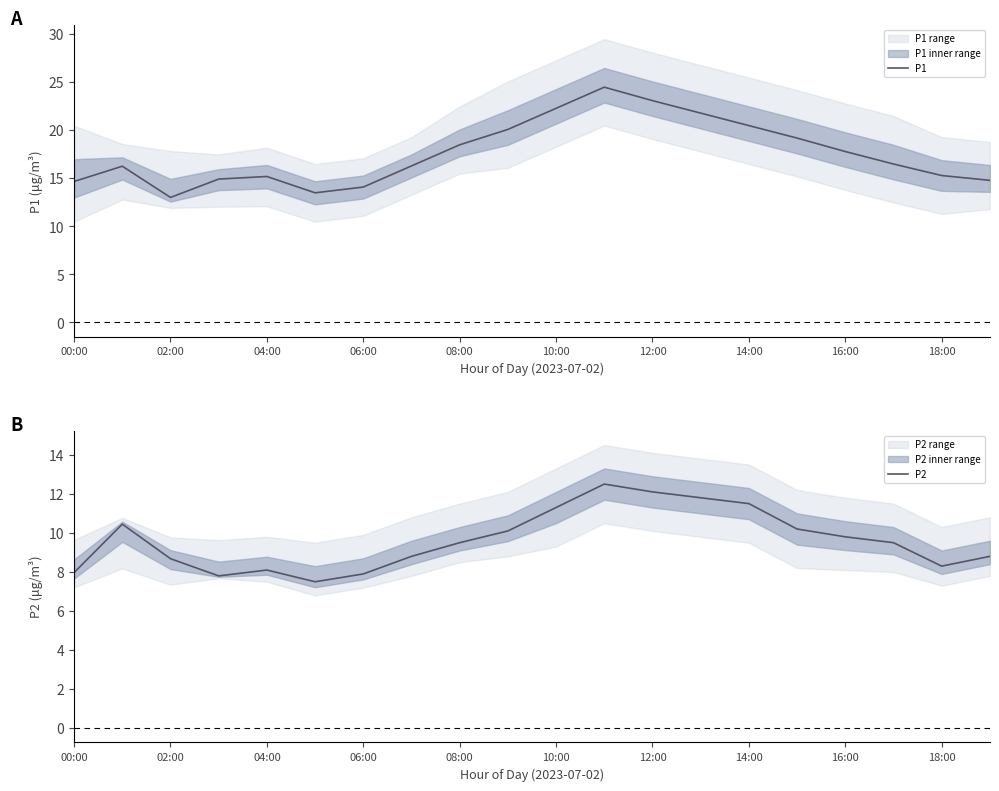

At how many categories does at least one series exceed 12?

20